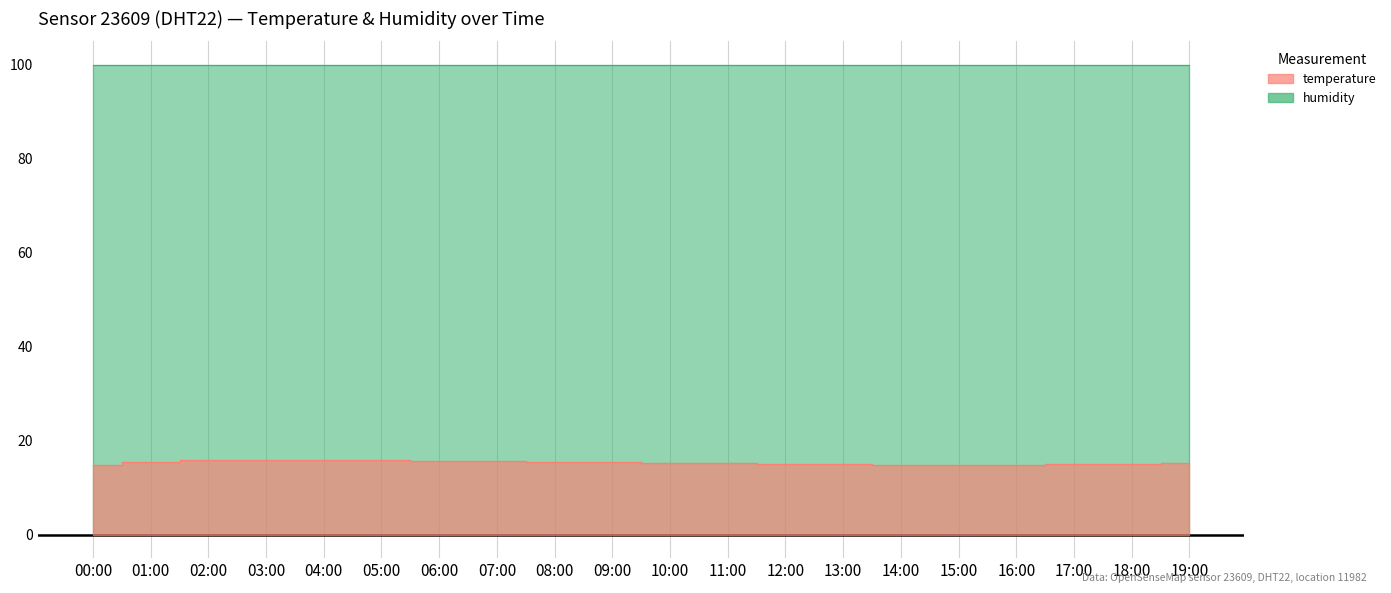

True or false: the data has more than 2 interior local peaks.

False